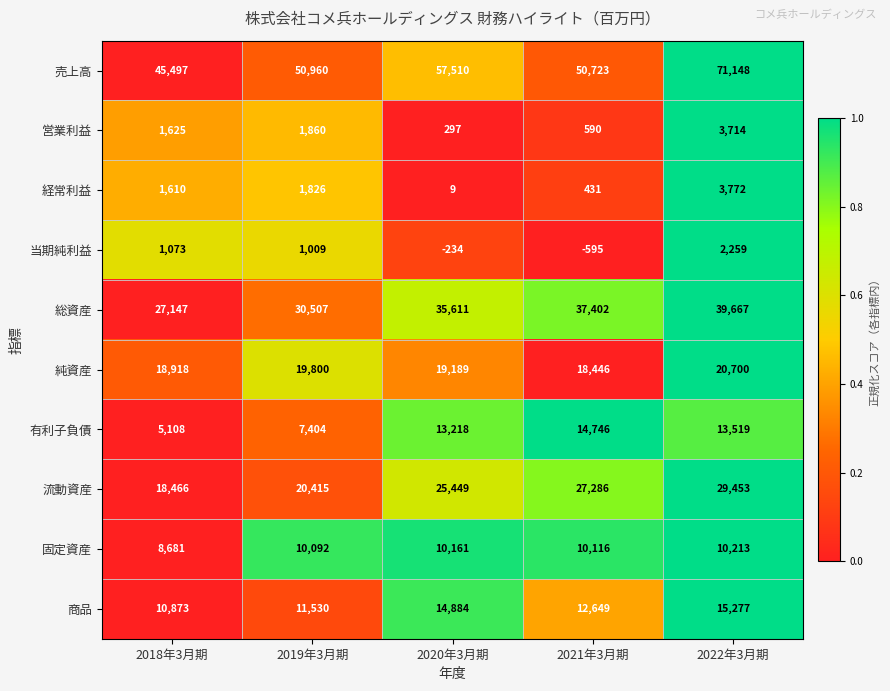

True or false: 固定資産 has a value of 10213 at 2022年3月期.

True